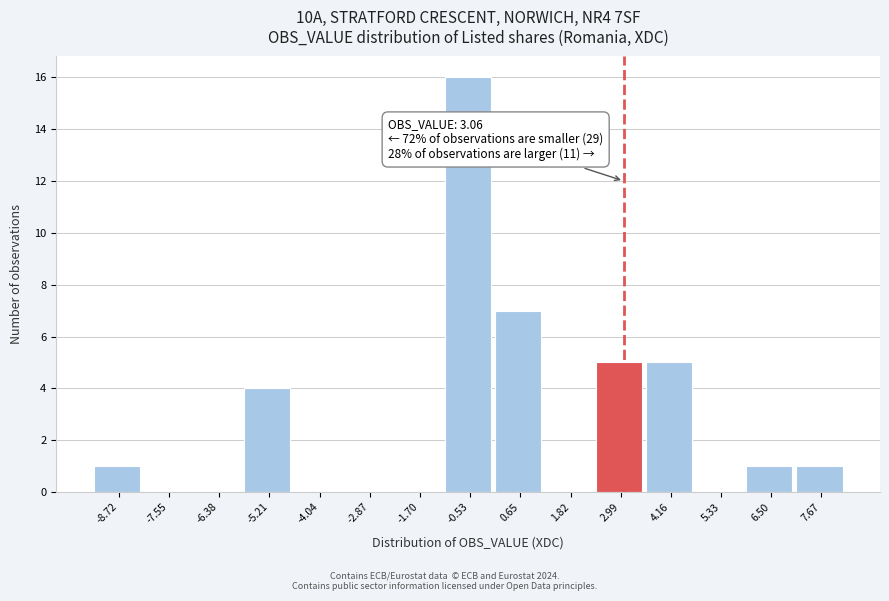

Which range on the x-axis has the tallest bar?

-1.2 to 0.0